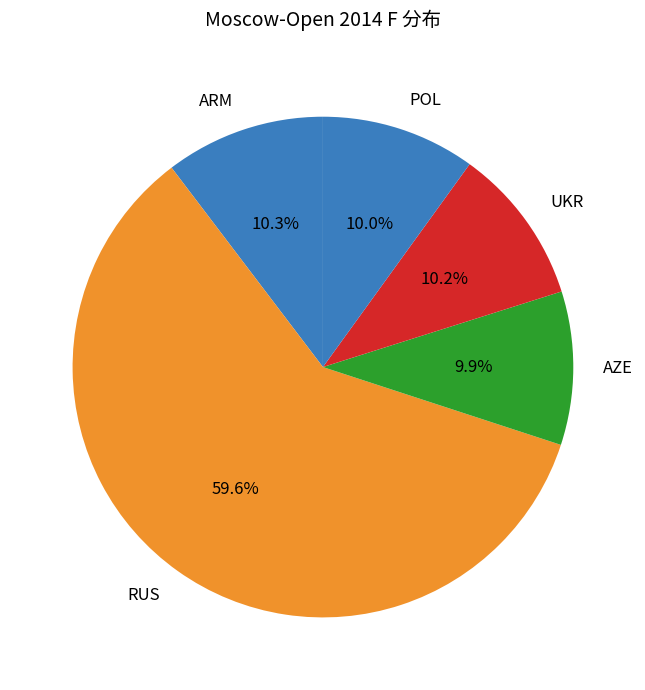

Which category has the biggest portion of the pie?

RUS